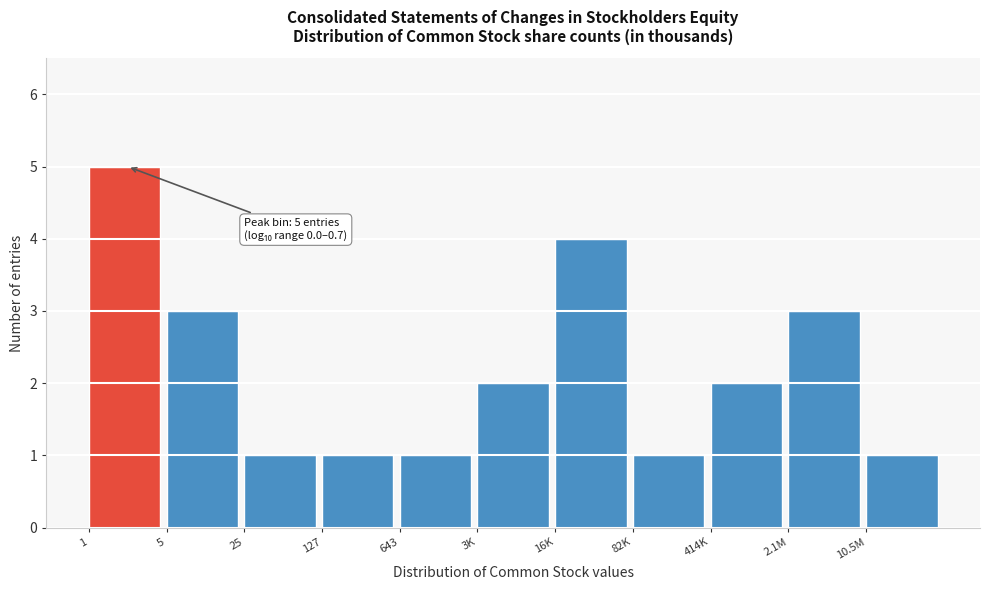

Reading left to right, extract all data points from this chart.

5	3	1	1	1	2	4	1	2	3	1